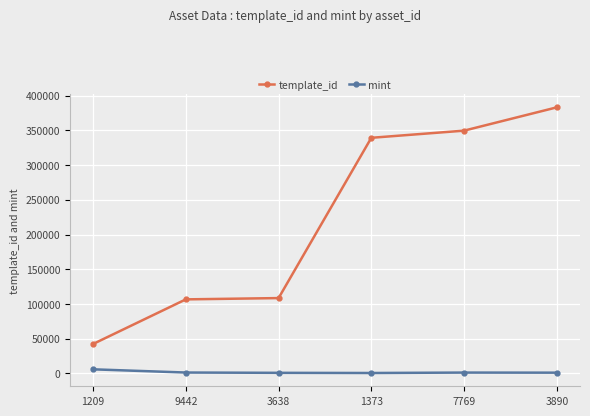

Which series has the largest total across all categories?

template_id